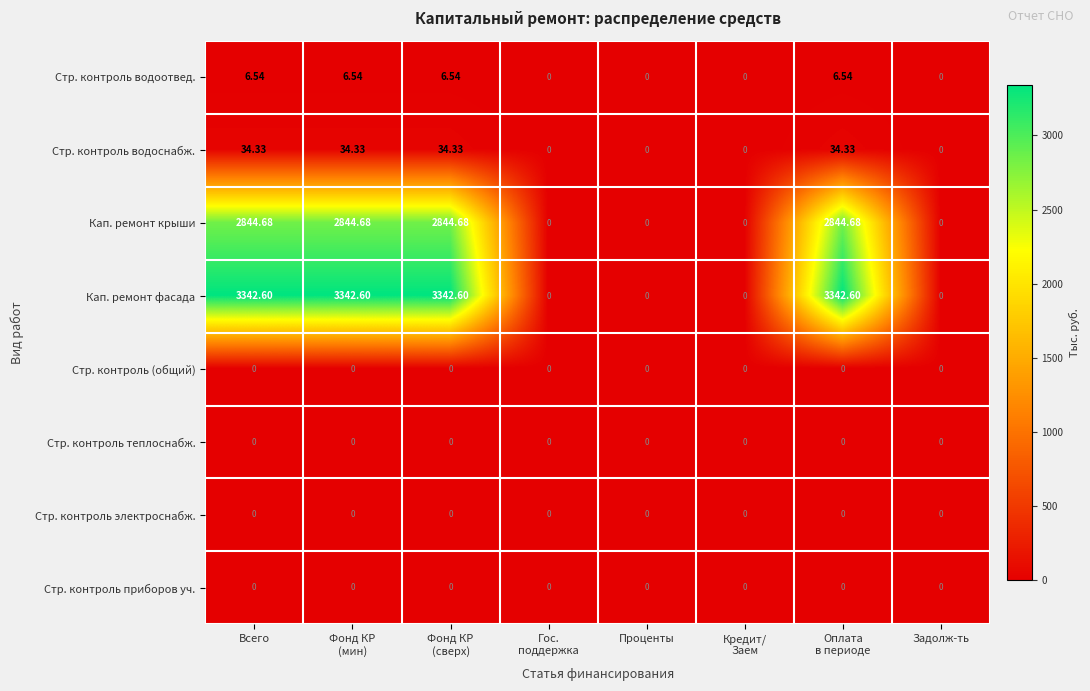

Which series has the largest total across all categories?

Кап. ремонт фасада